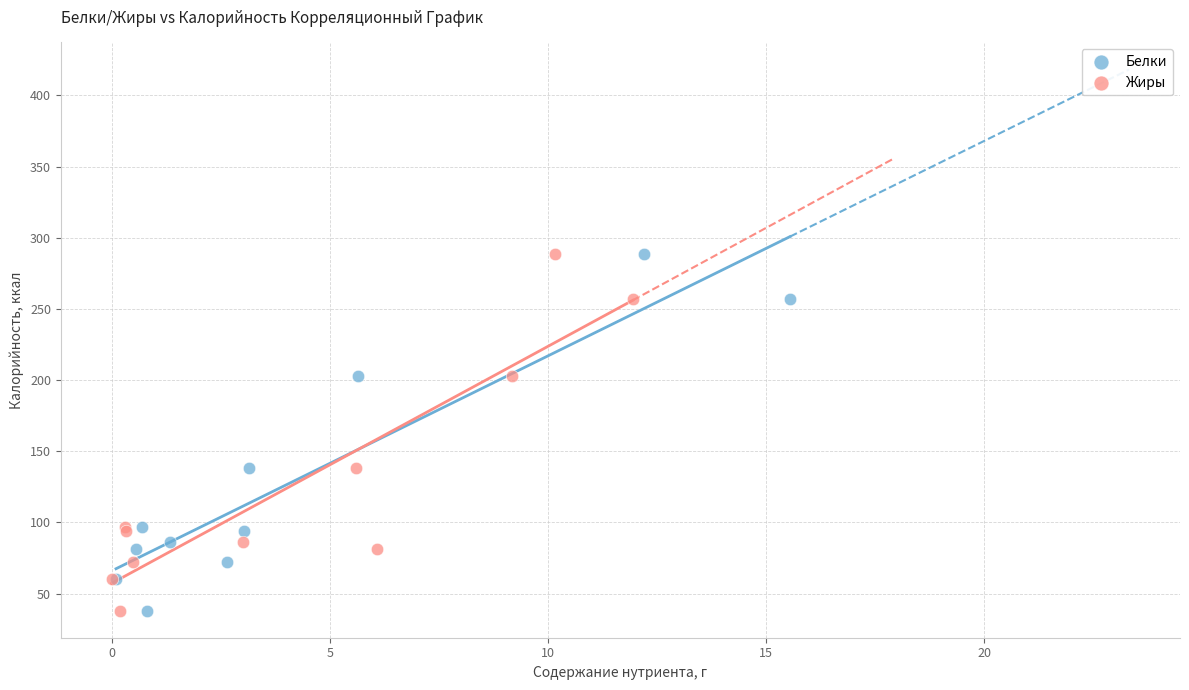

What are all the series names shown in the legend?

Белки, Жиры